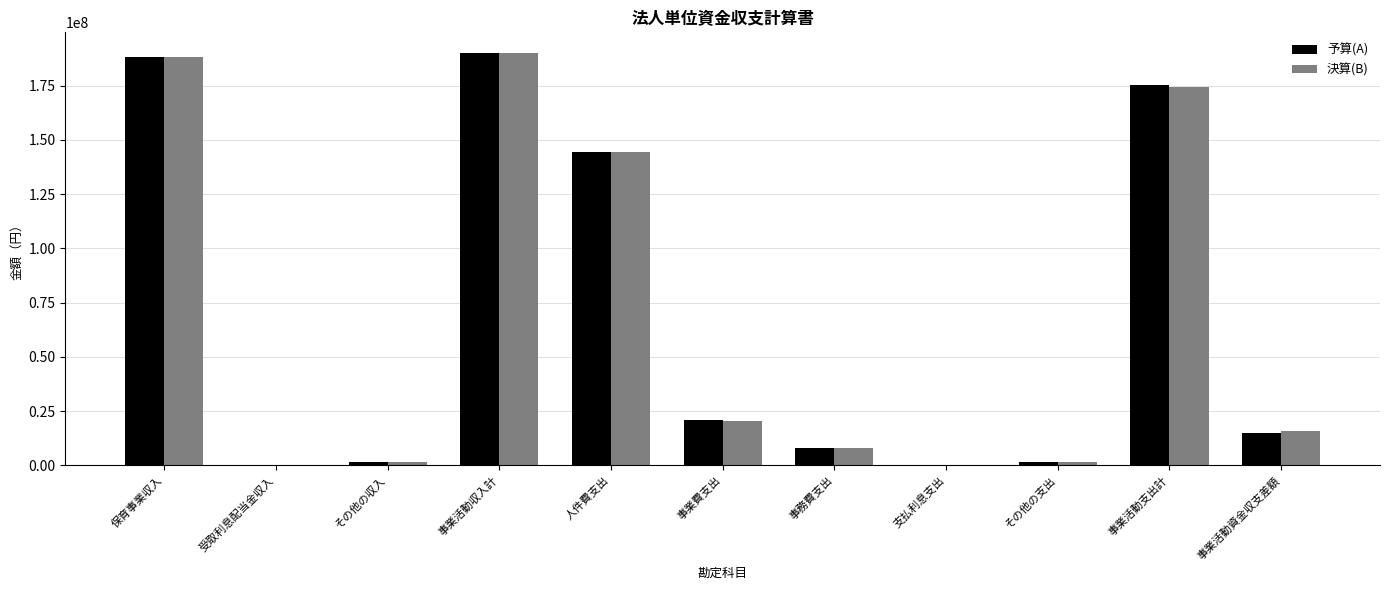

What are all the series names shown in the legend?

予算(A), 決算(B)